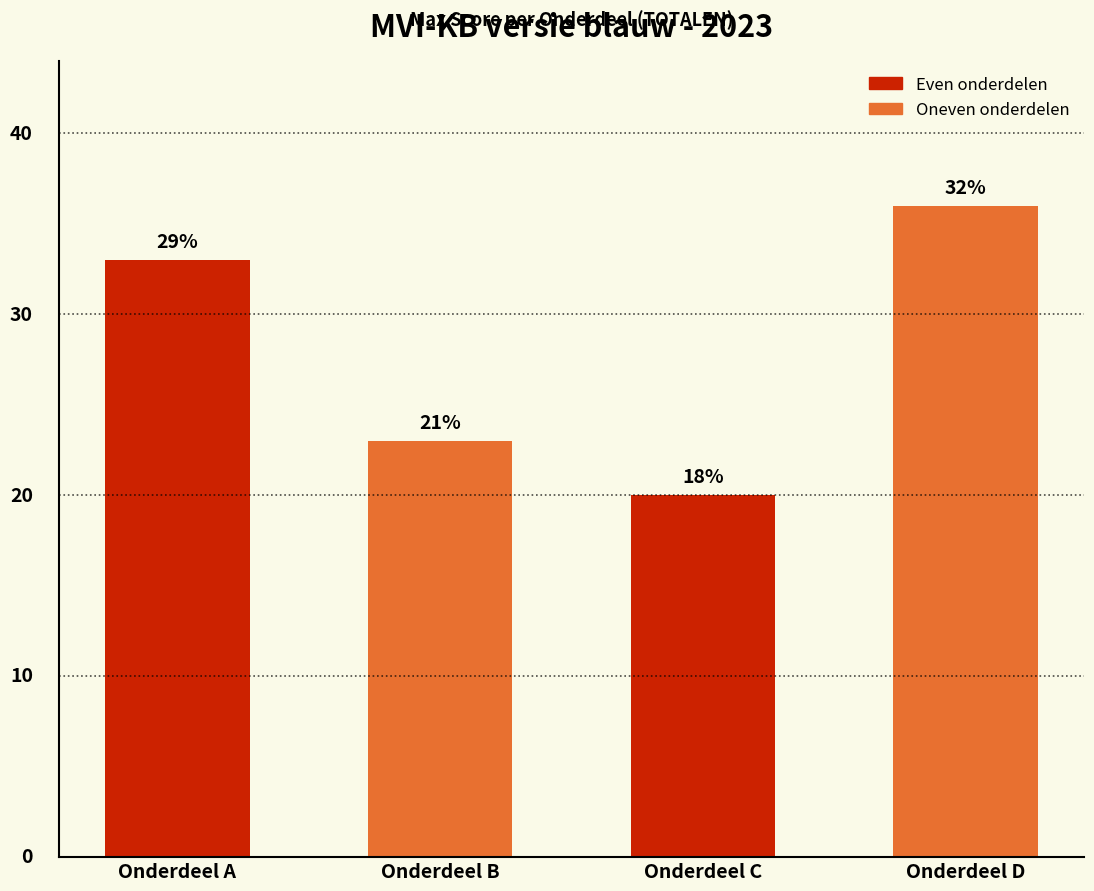

What is the maximum value shown in the chart?

36